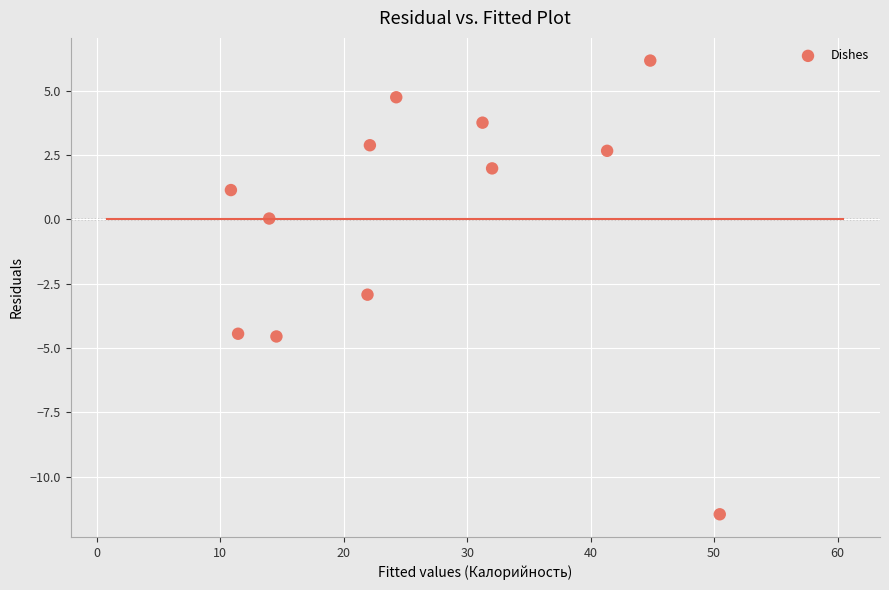

What is the range of Y values (max minus min)?

17.6